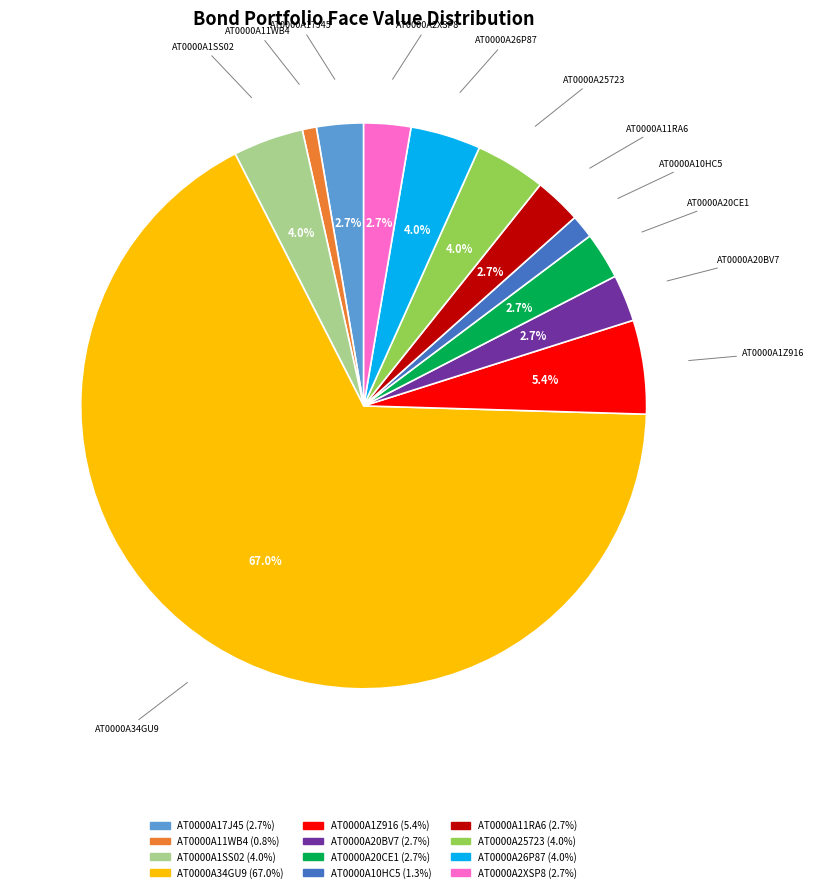

What percentage is the AT0000A34GU9 slice, to the nearest percent?

67%